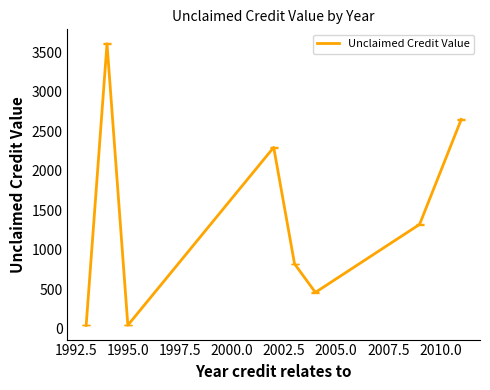

What is the sum of all values?

11241.5